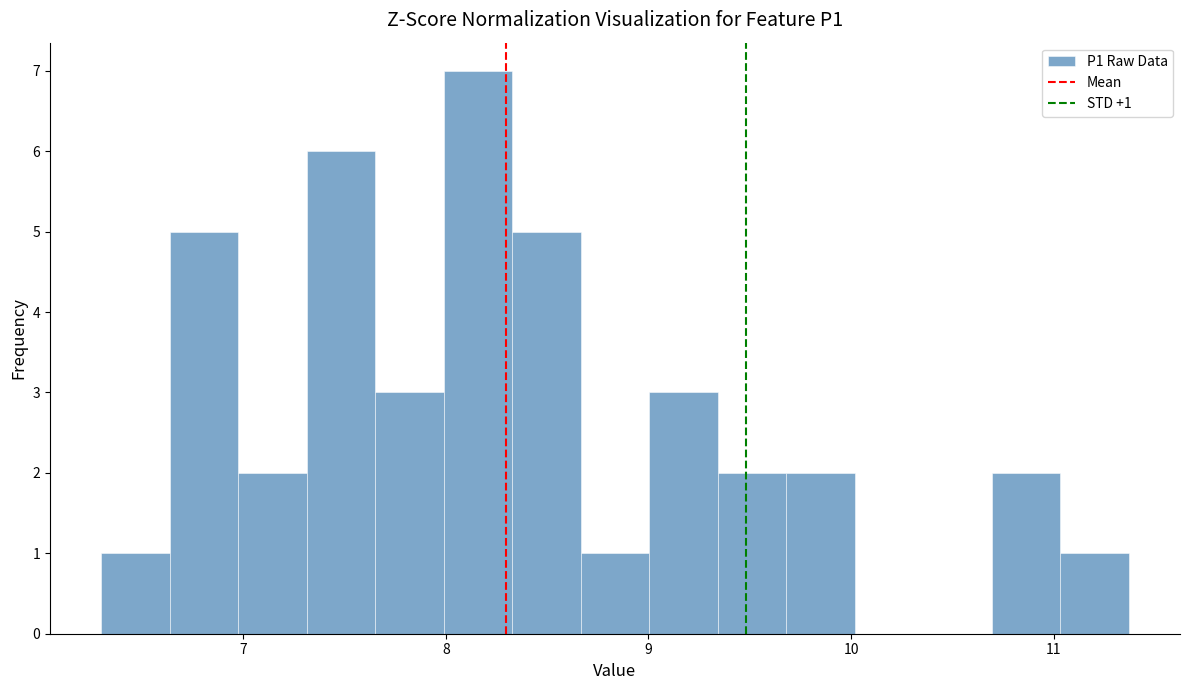

Read against the x-axis, roughly where is the centre of the tallest bar?

8.2